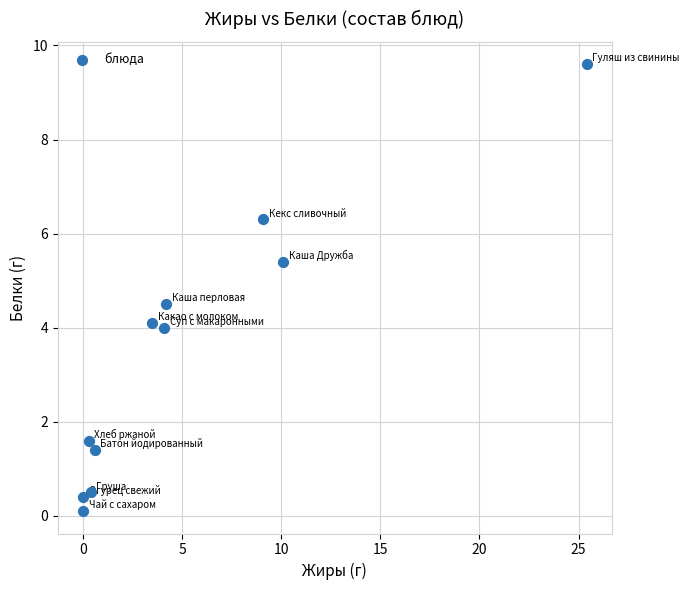

What is the range of Y values (max minus min)?

9.5